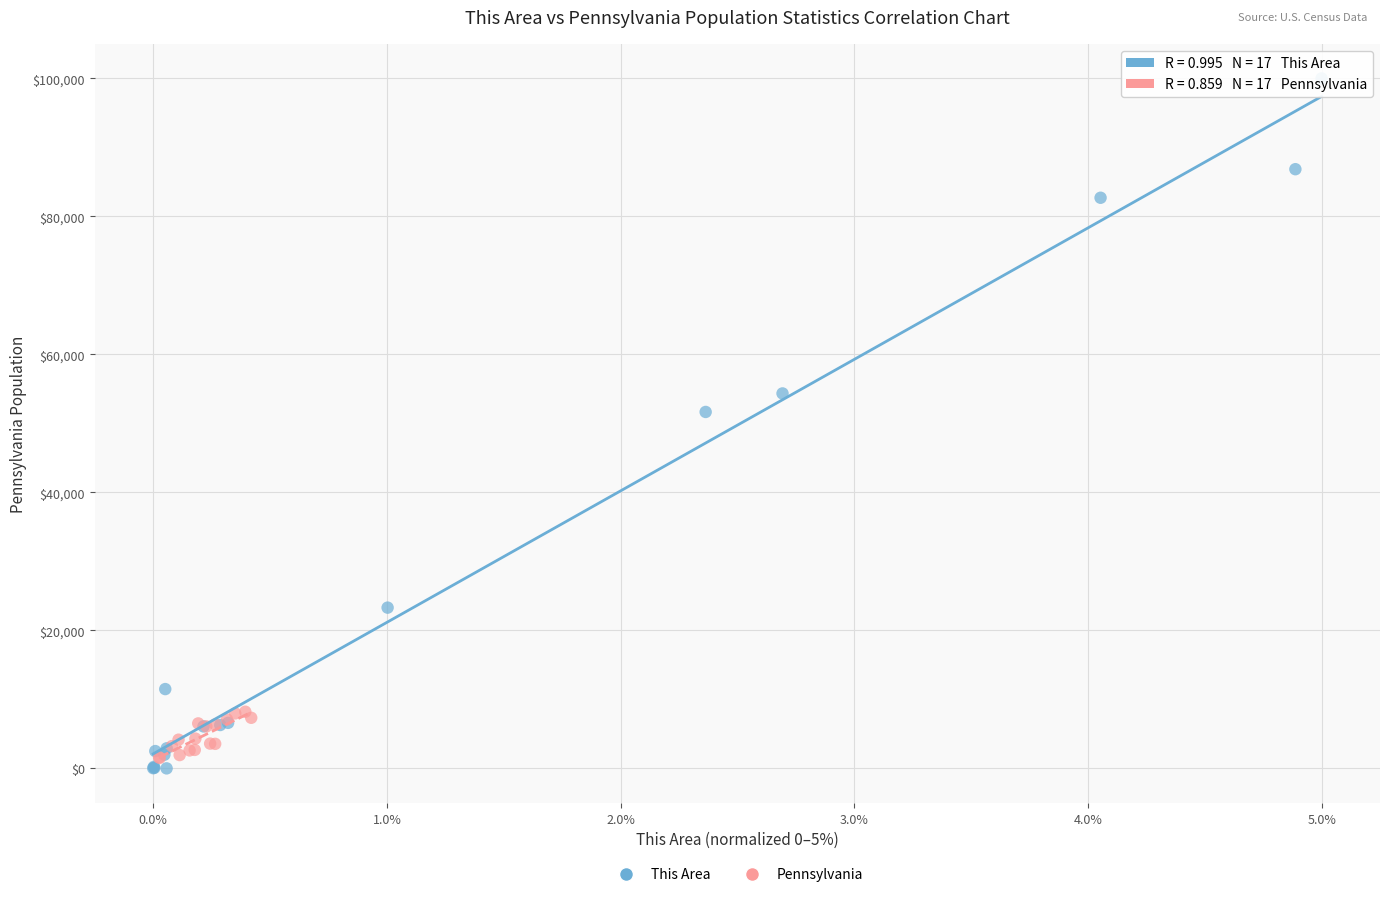

Which series has the widest spread of Y values?

This Area